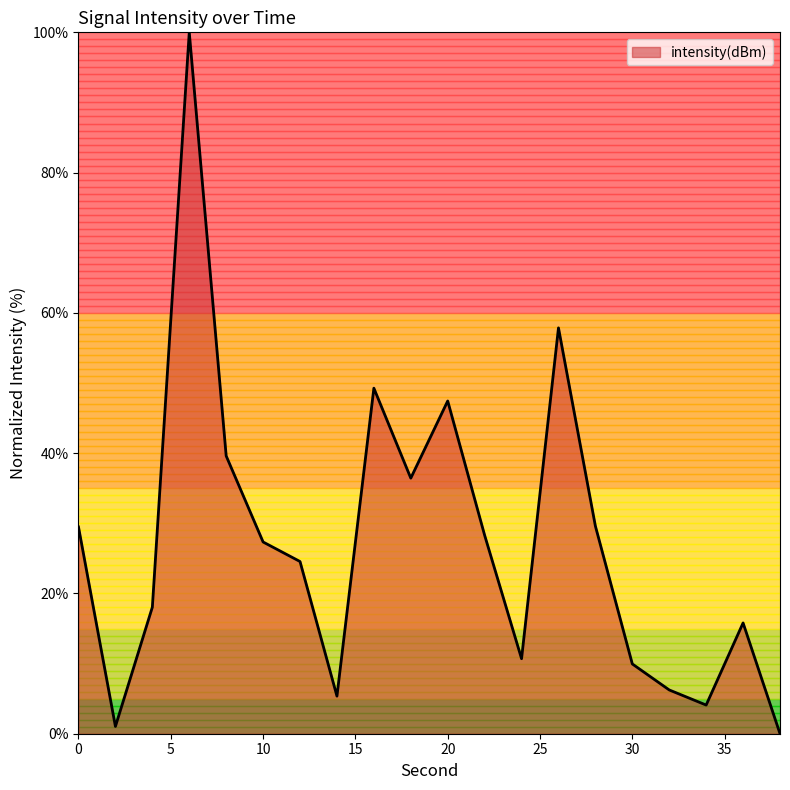

What is the difference between the maximum and minimum values?

100.0